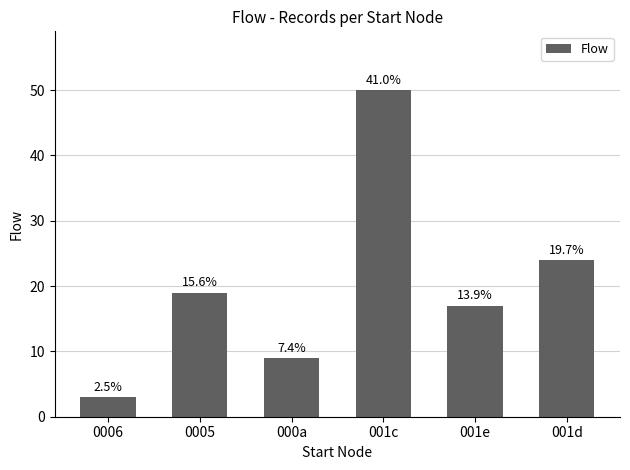

What is the sum of the values at 001e and 001d?

41